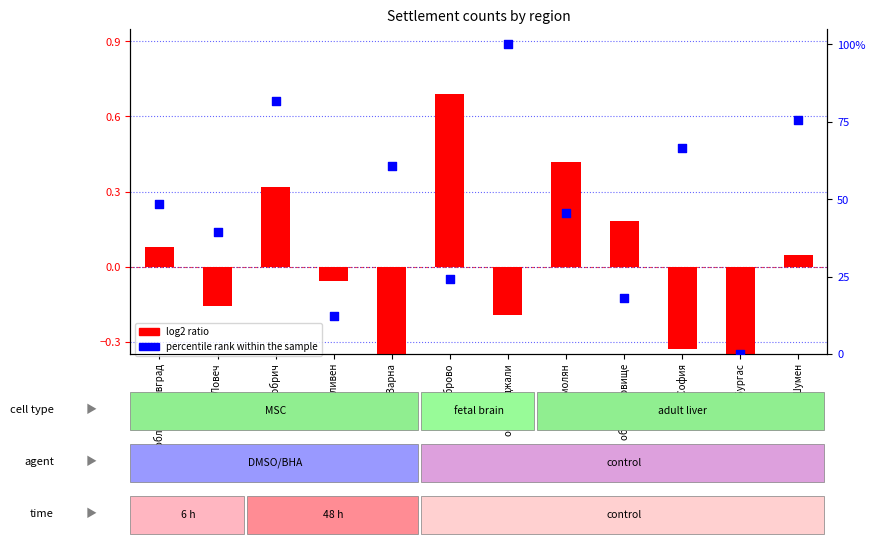

Which series reaches the minimum Y coordinate?

log2 ratio